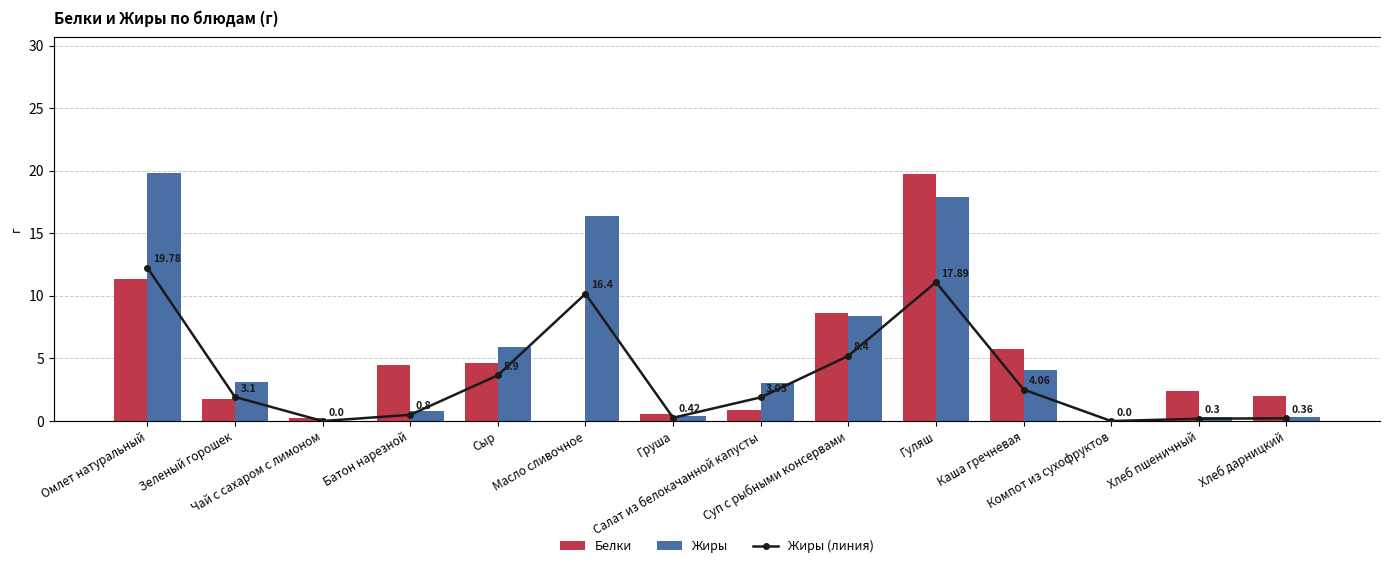

How many data points in Жиры (линия) are less than 3?

6